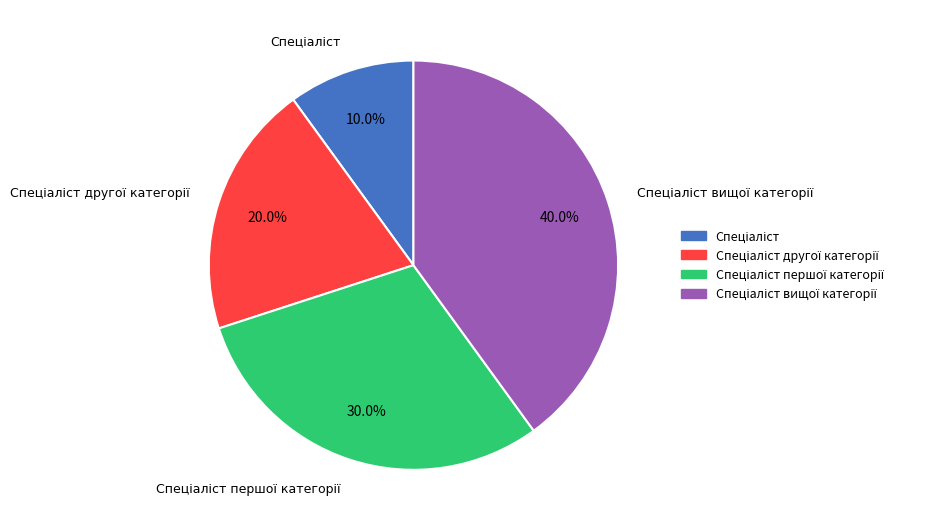

Is there any slice that represents more than half of the pie?

No